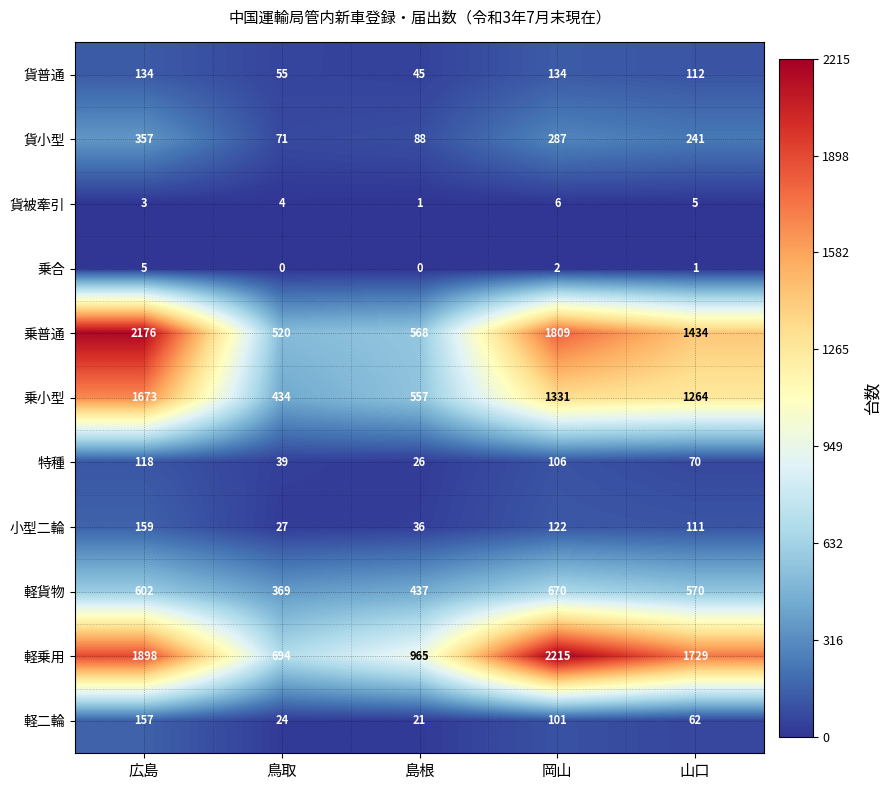

True or false: 乗普通 has a value of 318 at 島根.

False